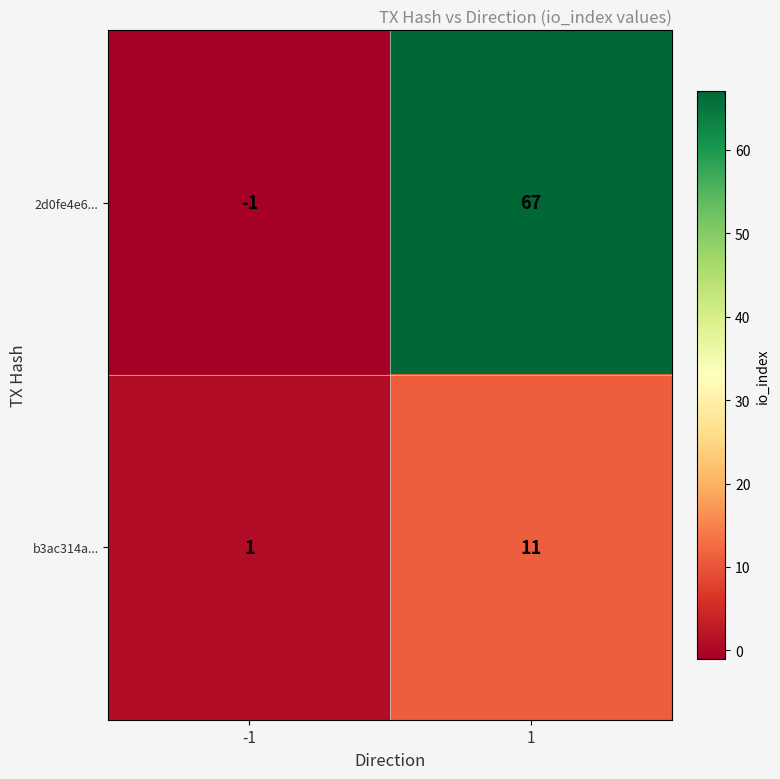

Reading right to left, extract all data points from this chart.

2d0fe4e6...: 1=67	-1=-1
b3ac314a...: 1=11	-1=1